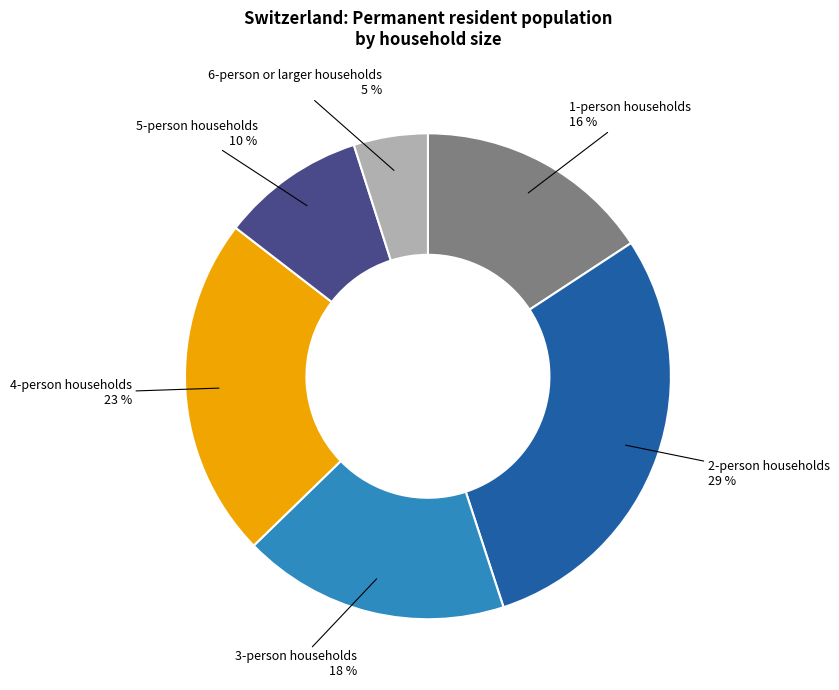

To the nearest percent, what portion does 4-person households represent?

23%